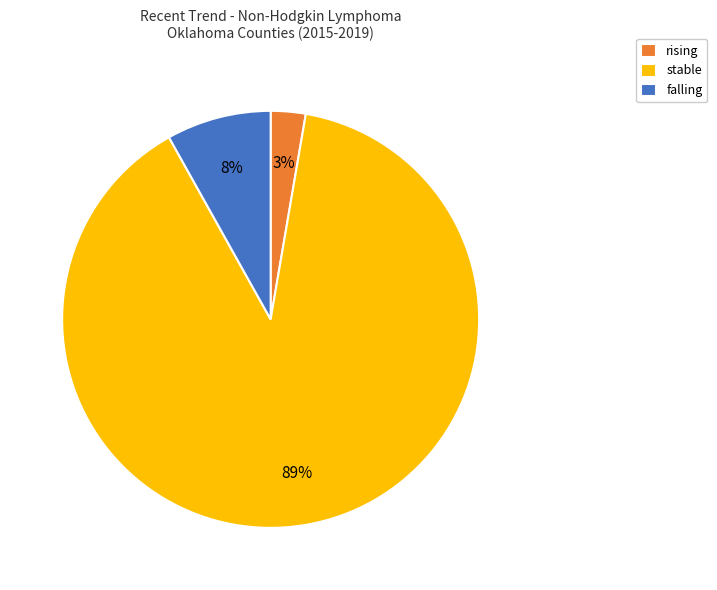

To the nearest percent, what is the combined percentage of falling and stable?

97%